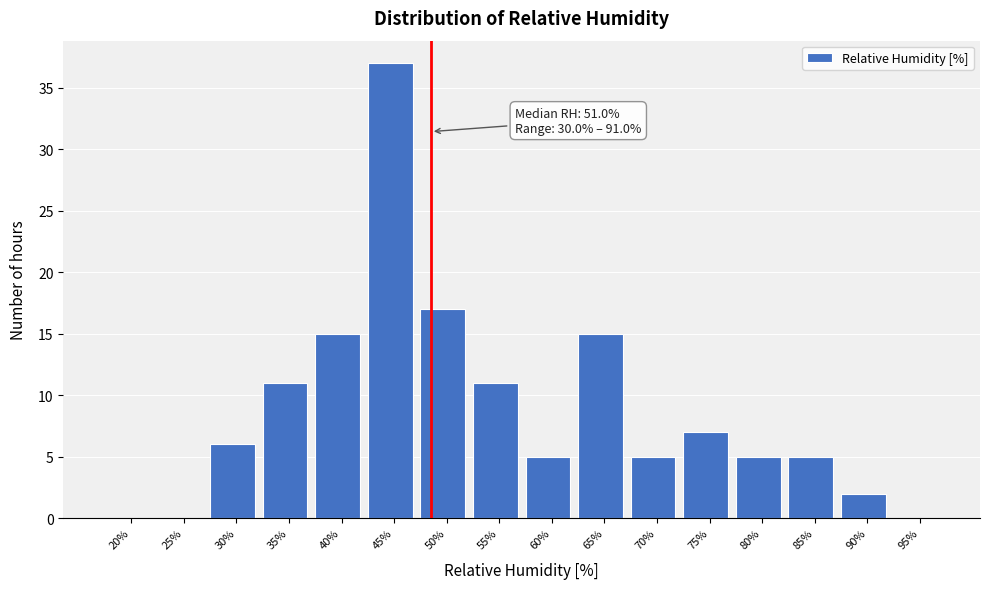

Reading left to right, list all the values displayed in this chart.

20%=0	25%=0	30%=6	35%=11	40%=15	45%=37	50%=17	55%=11	60%=5	65%=15	70%=5	75%=7	80%=5	85%=5	90%=2	95%=0